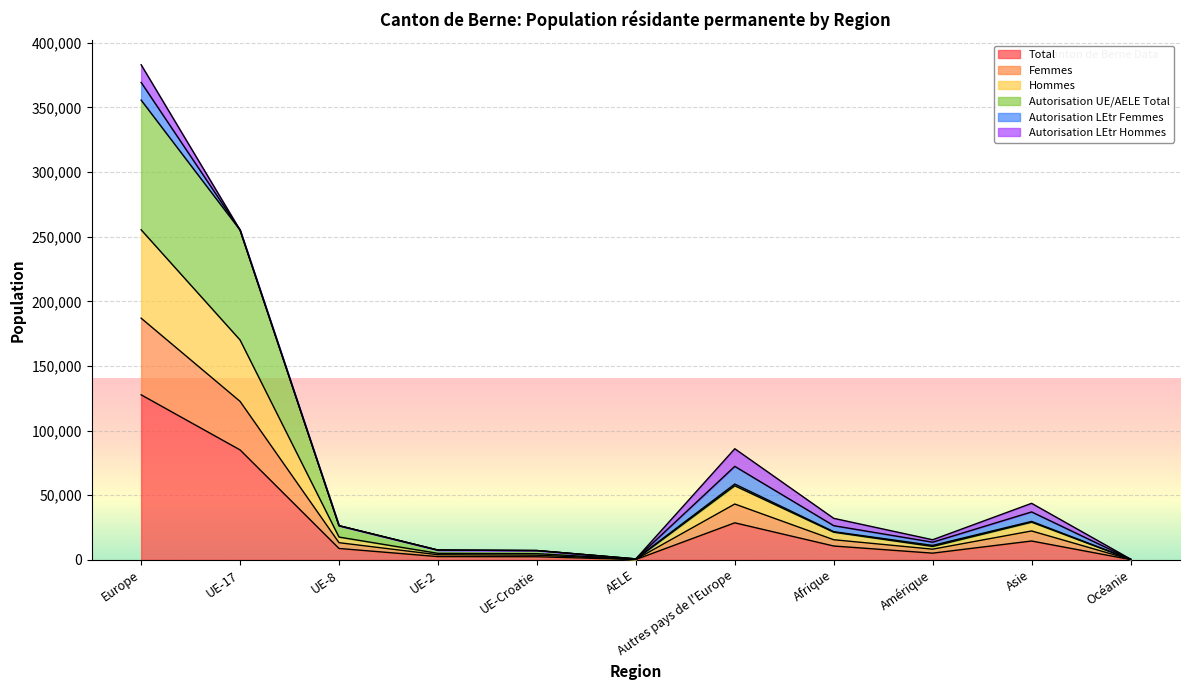

True or false: Total and Hommes intersect in this chart.

False